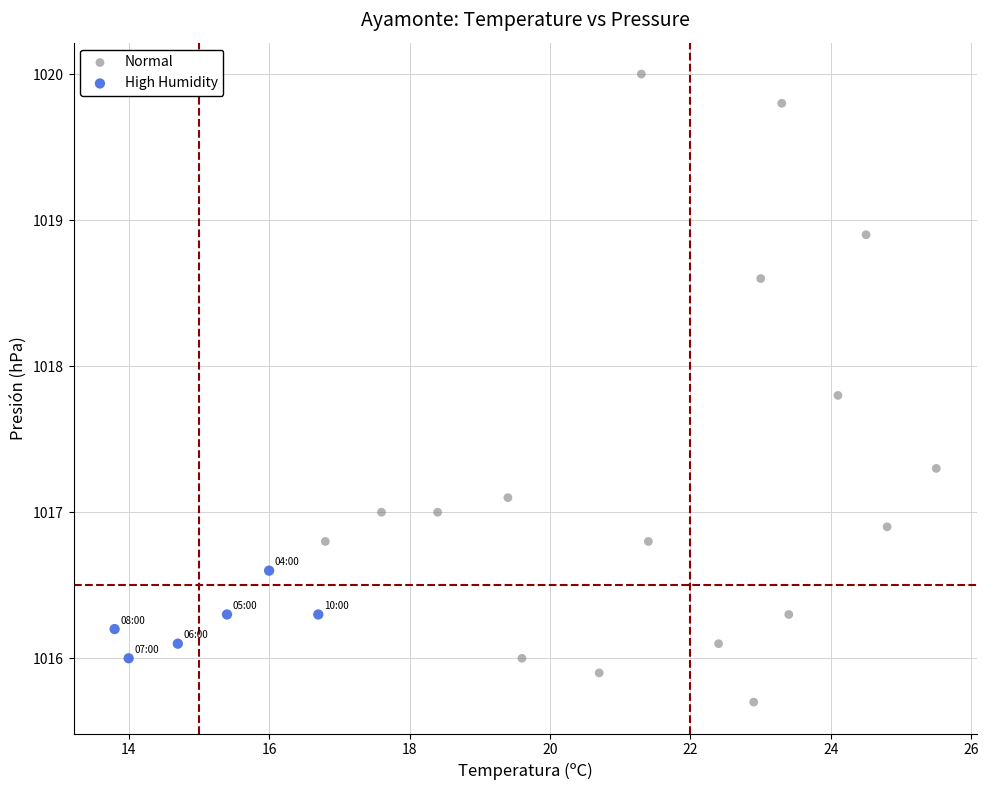

Which series contains the highest Y value?

Normal